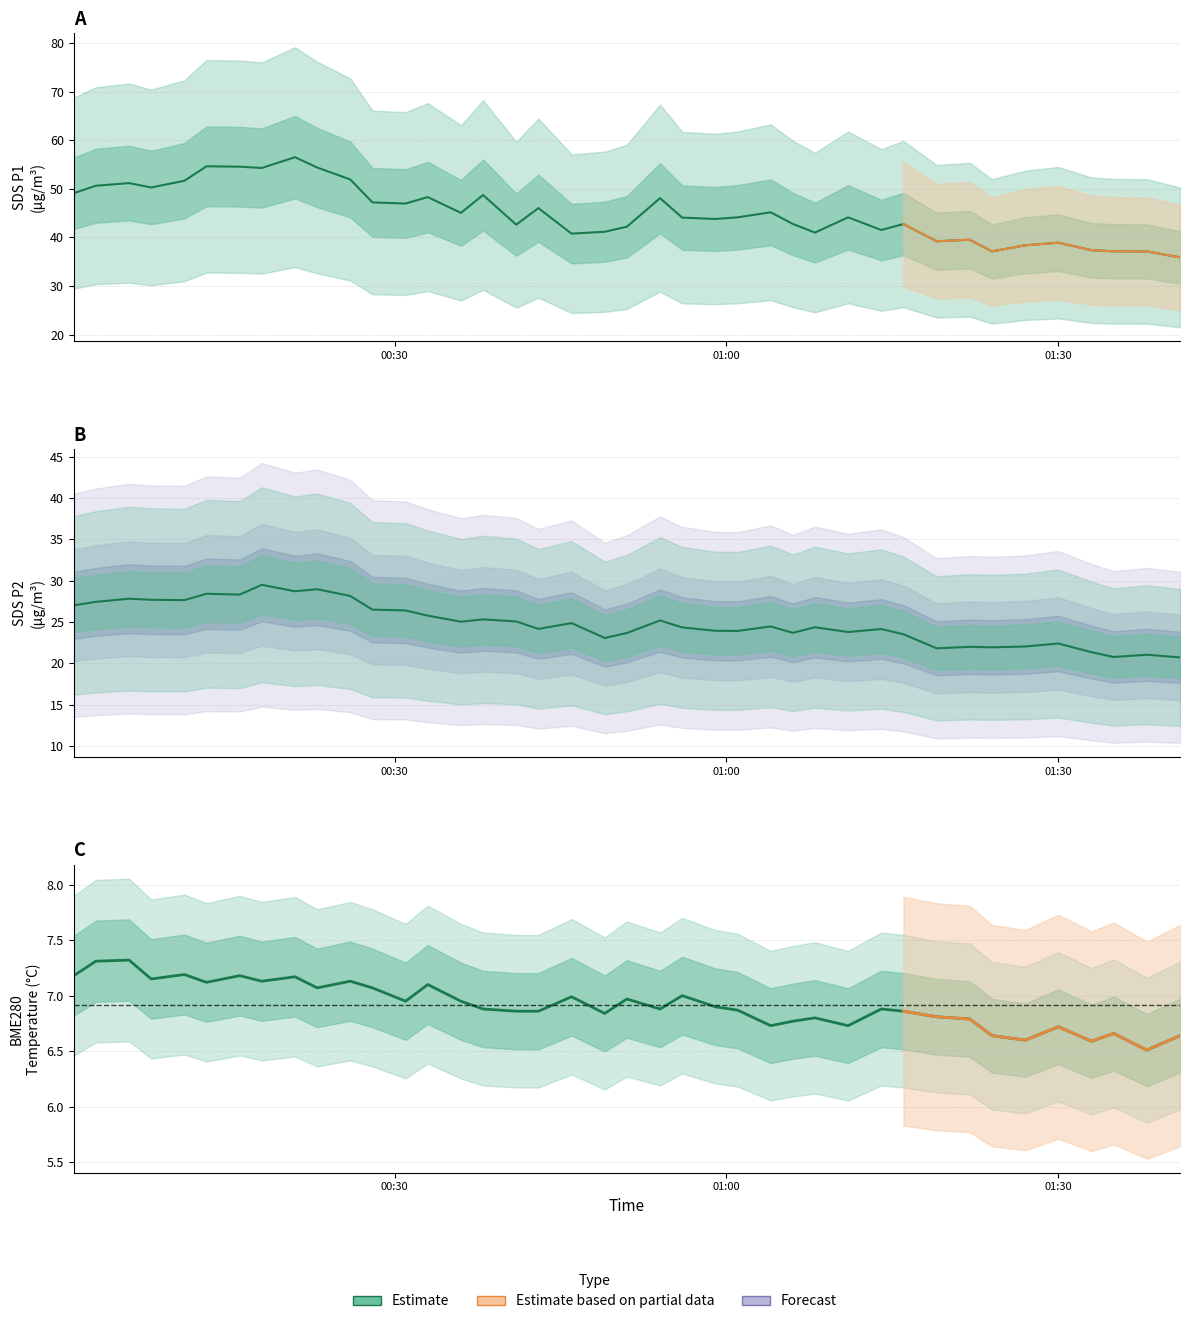

The BME280_temperature series shows 7.0 at 2022/09/22 00:56. True or false?

True